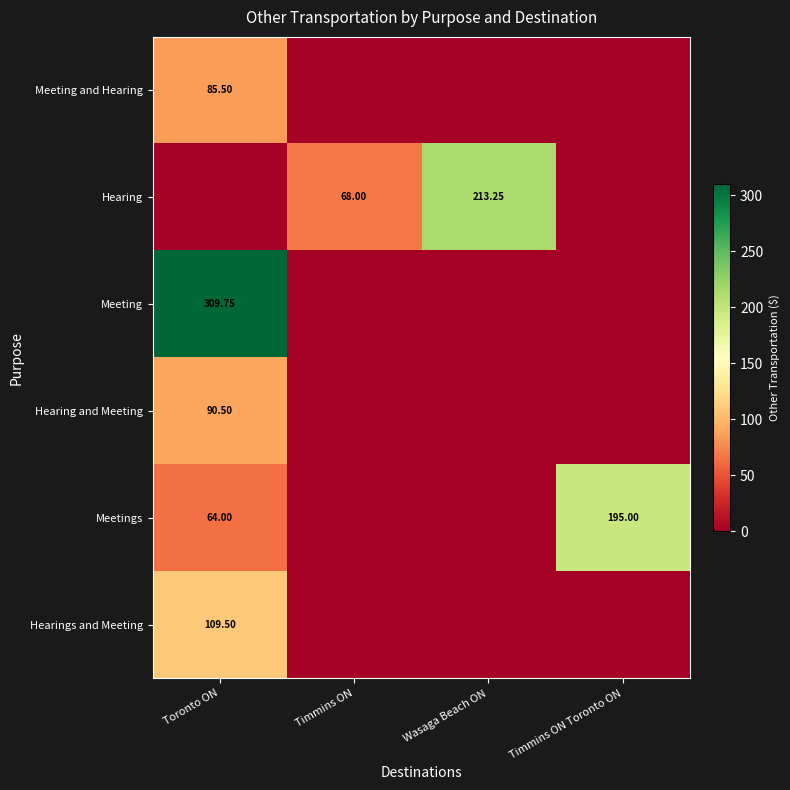

How many categories are shown in the chart?

4